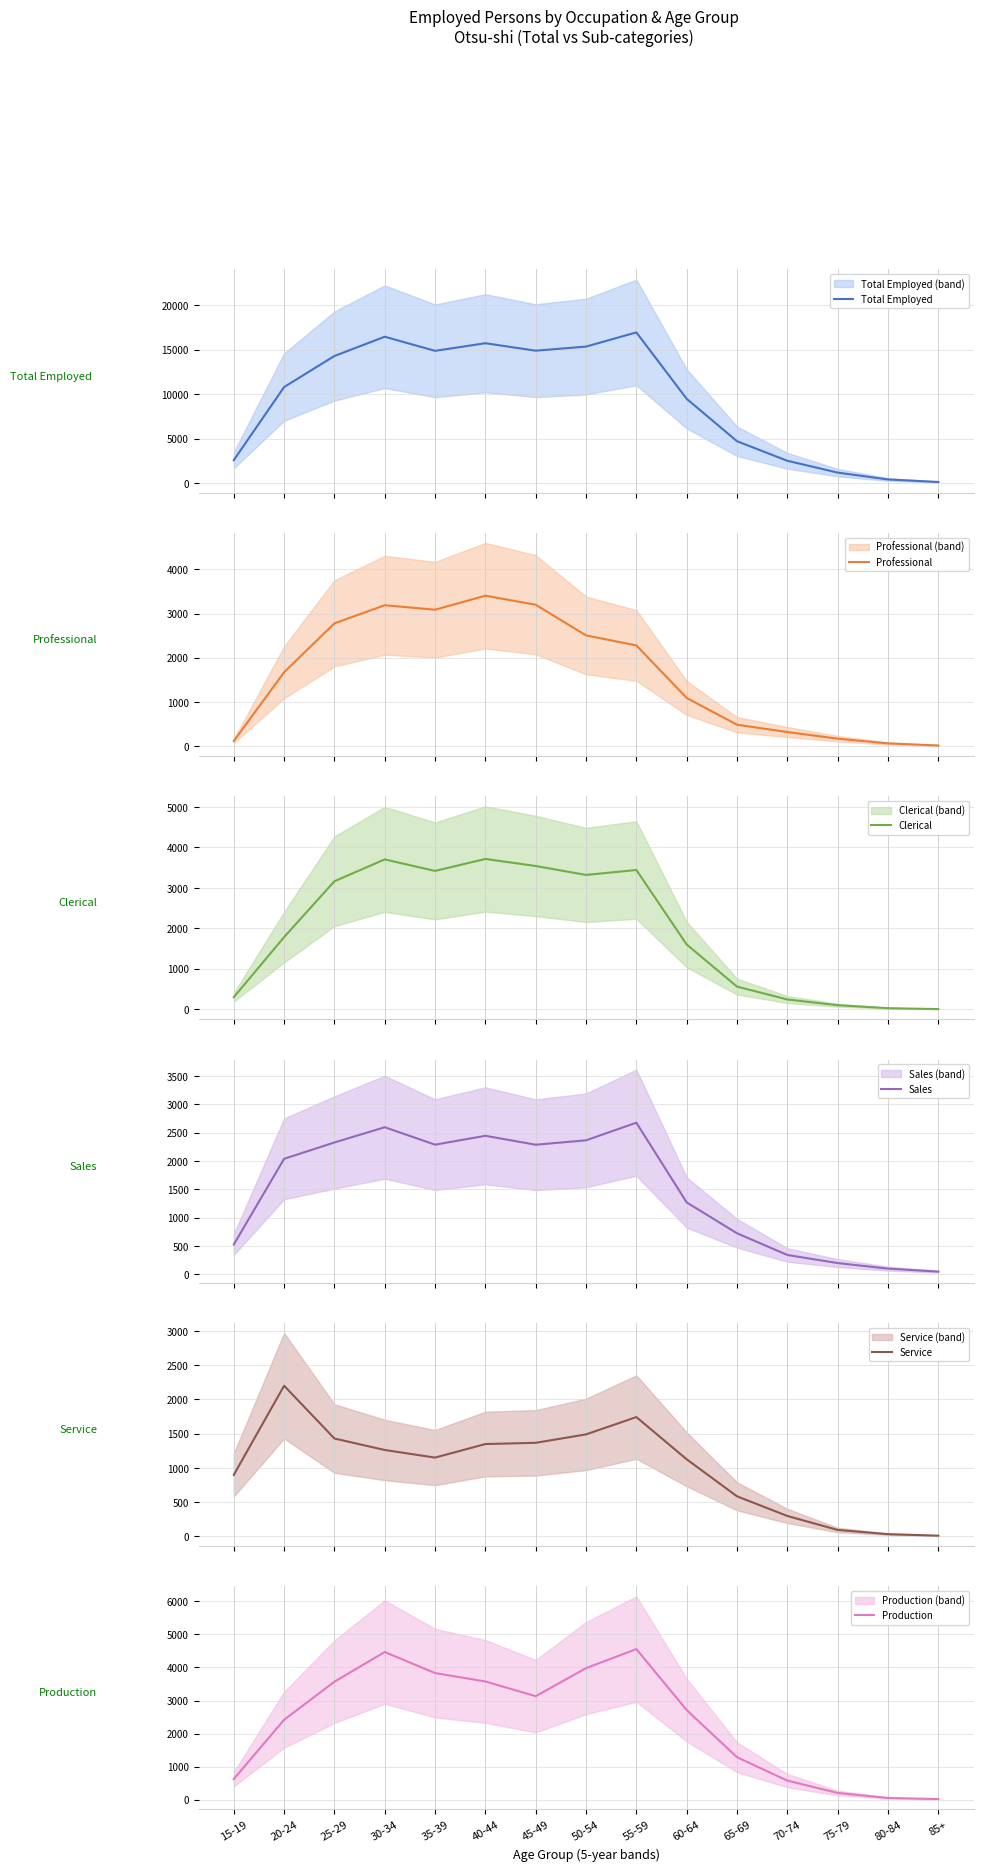

At which category does Total Employed reach its first local valley?

35-39